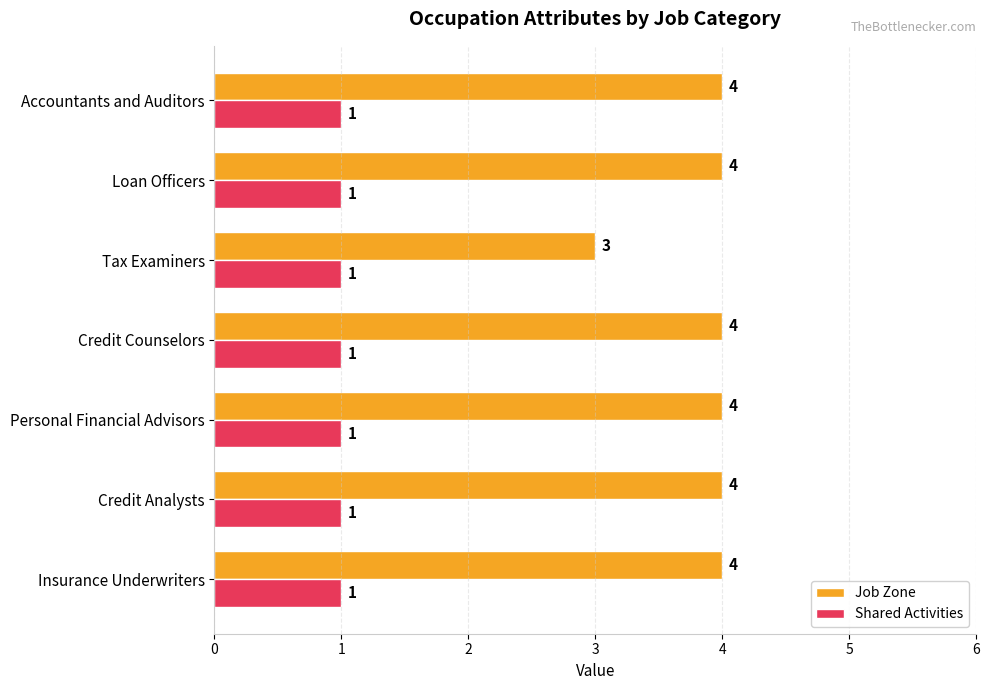

True or false: Shared Activities has a value of 2 at Personal Financial Advisors.

False